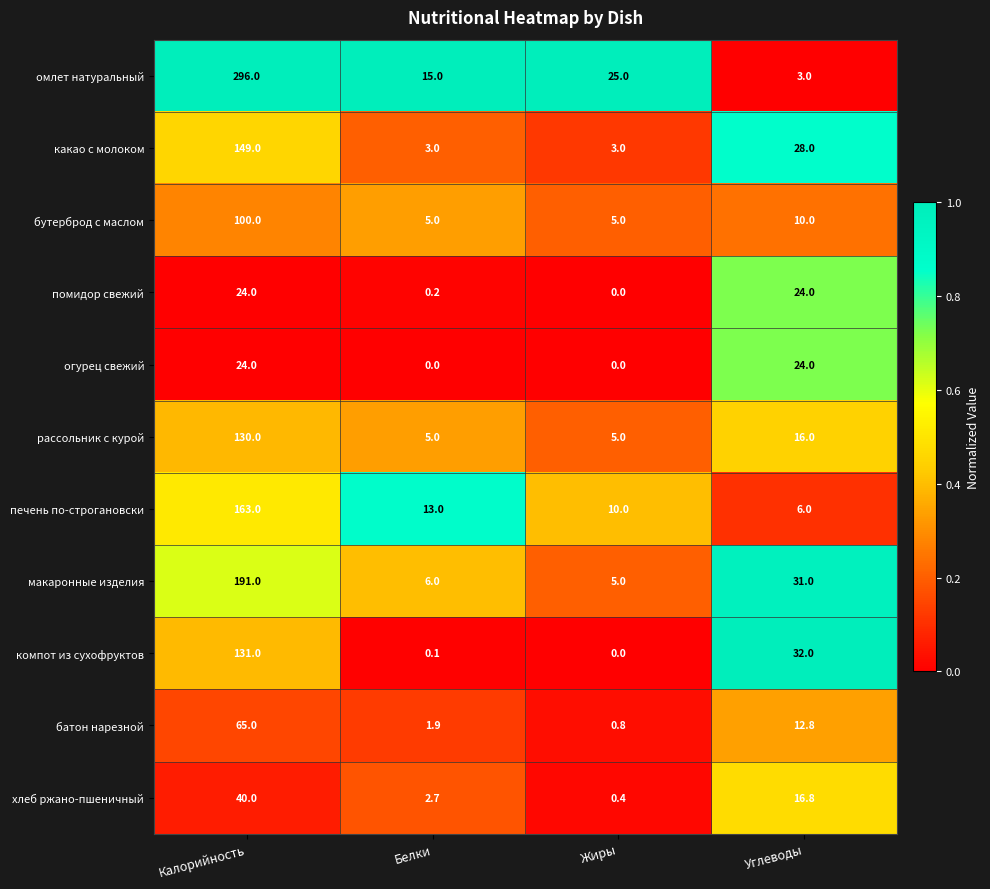

Which series has the largest total across all categories?

омлет натуральный